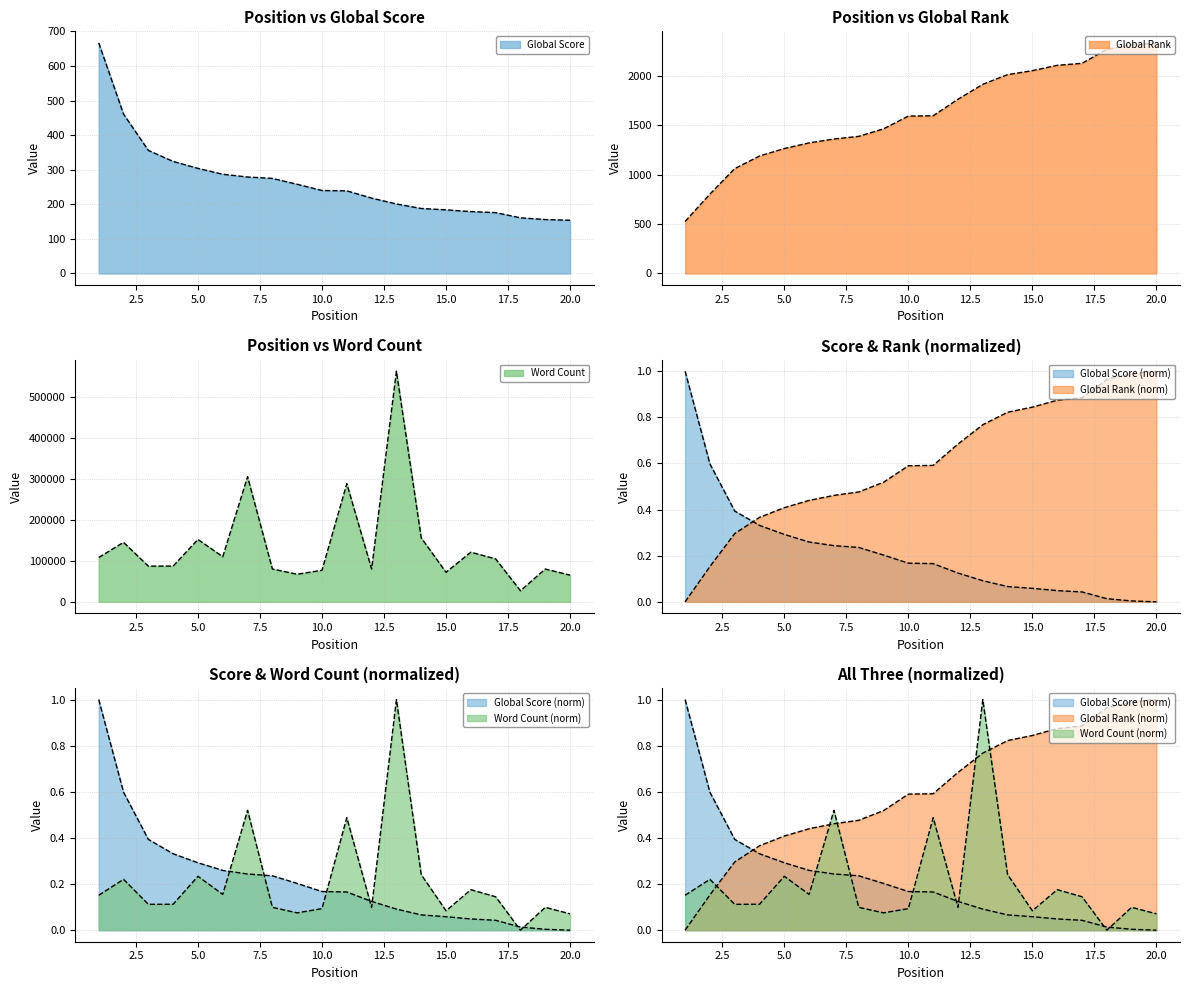

What is the sum of all Word Count values?

2774006